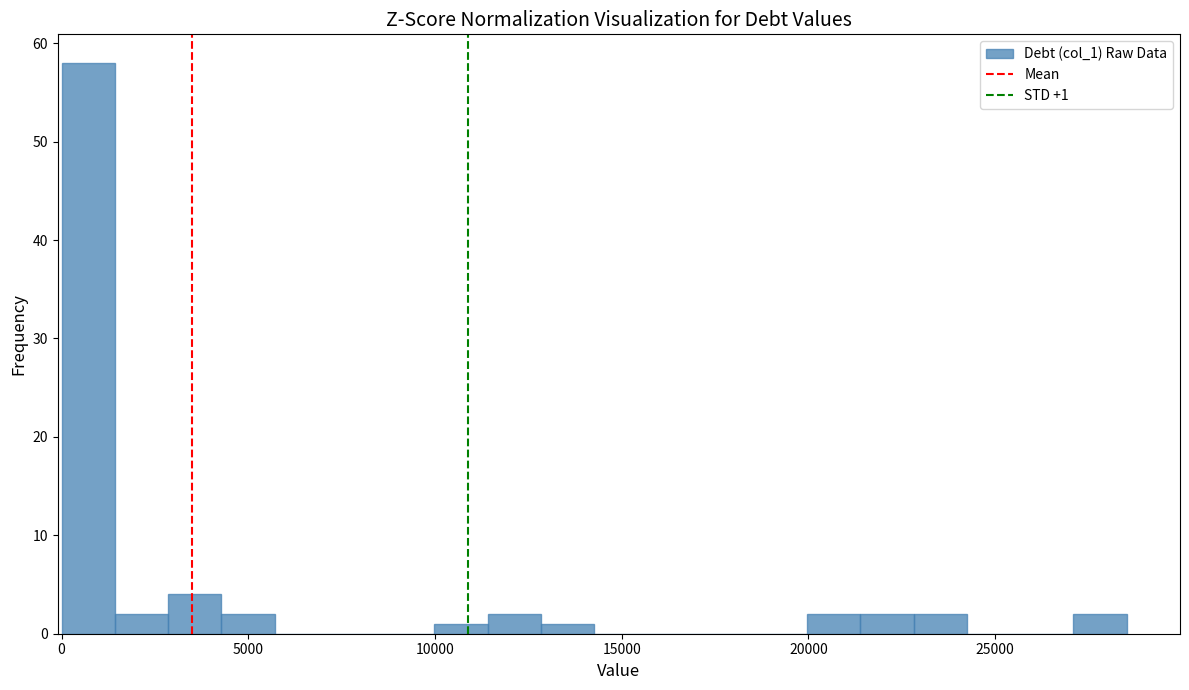

Around what value on the x-axis is the tallest bar? Give the approximate position of its centre, as read against the axis.

500